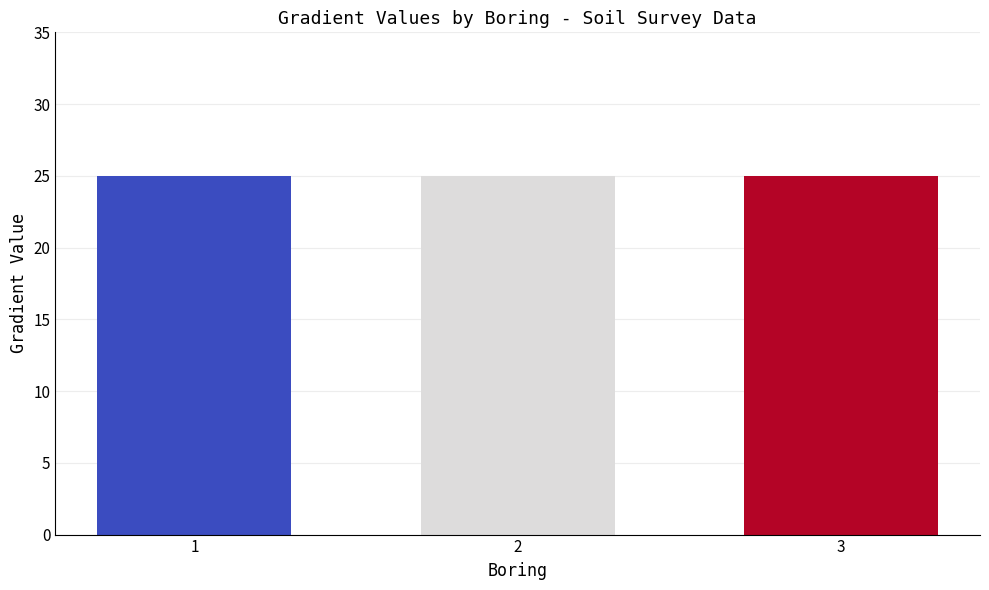

At which category is the sum across all series the highest?

2